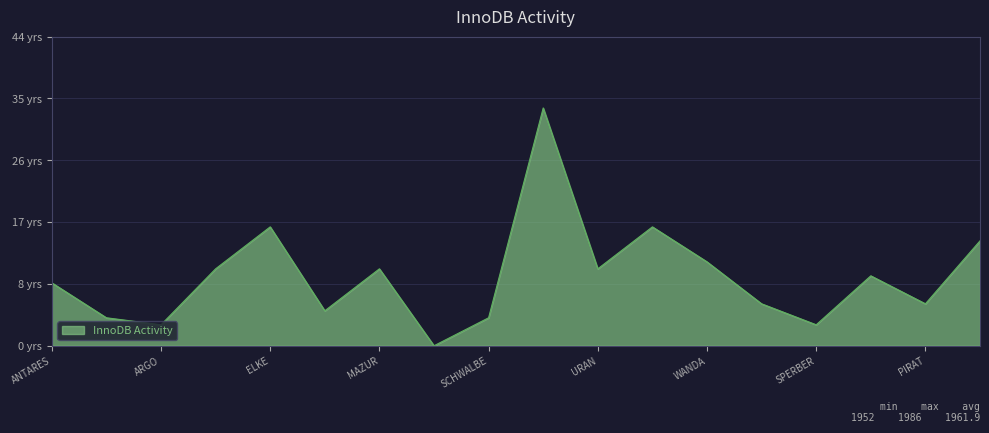

What is the average value?

10